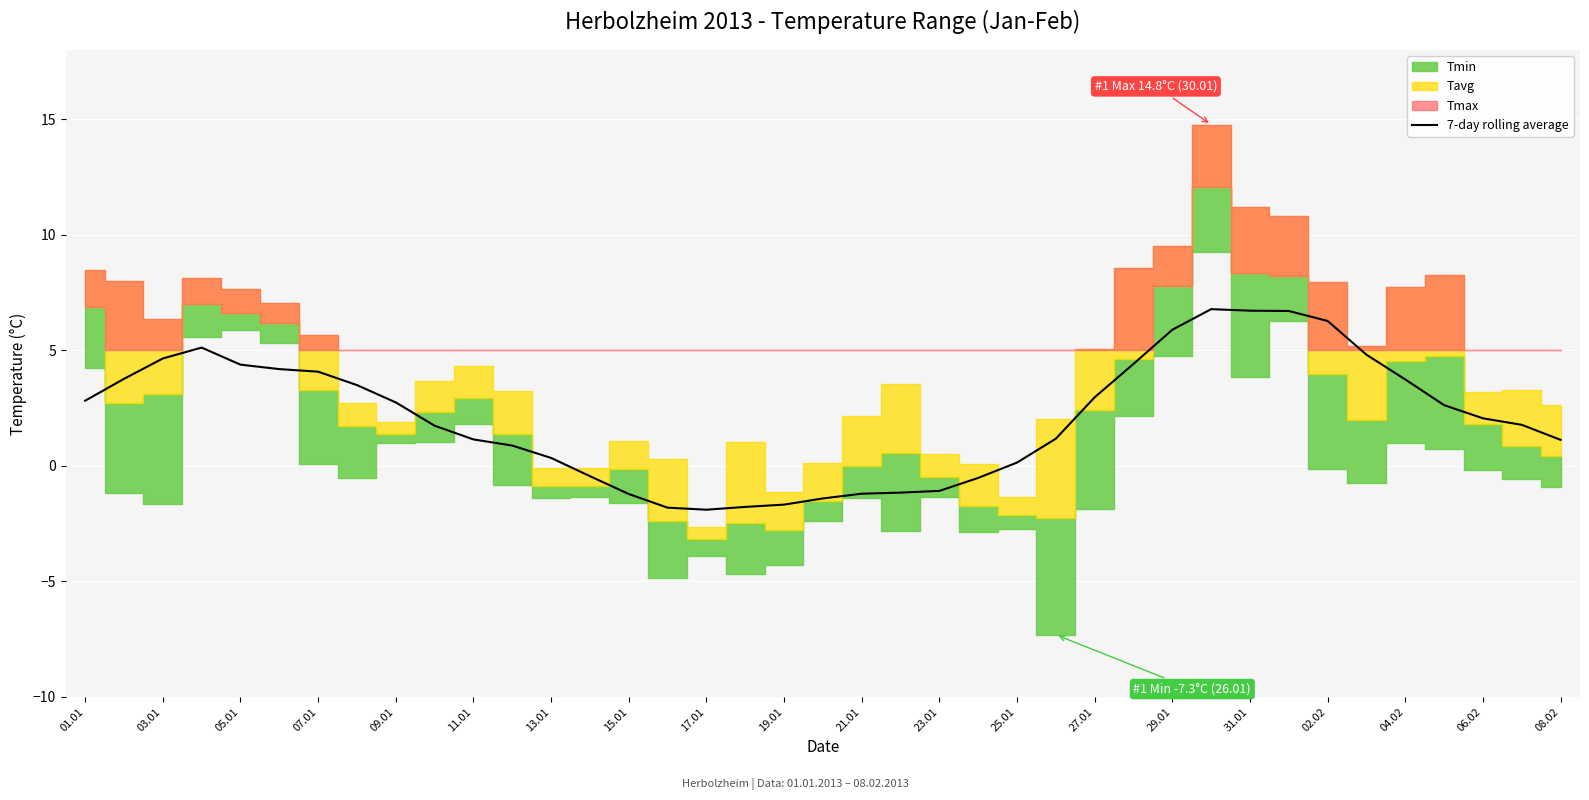

Is it true that 7-day rolling average equals -1.2 at 15.01?

True